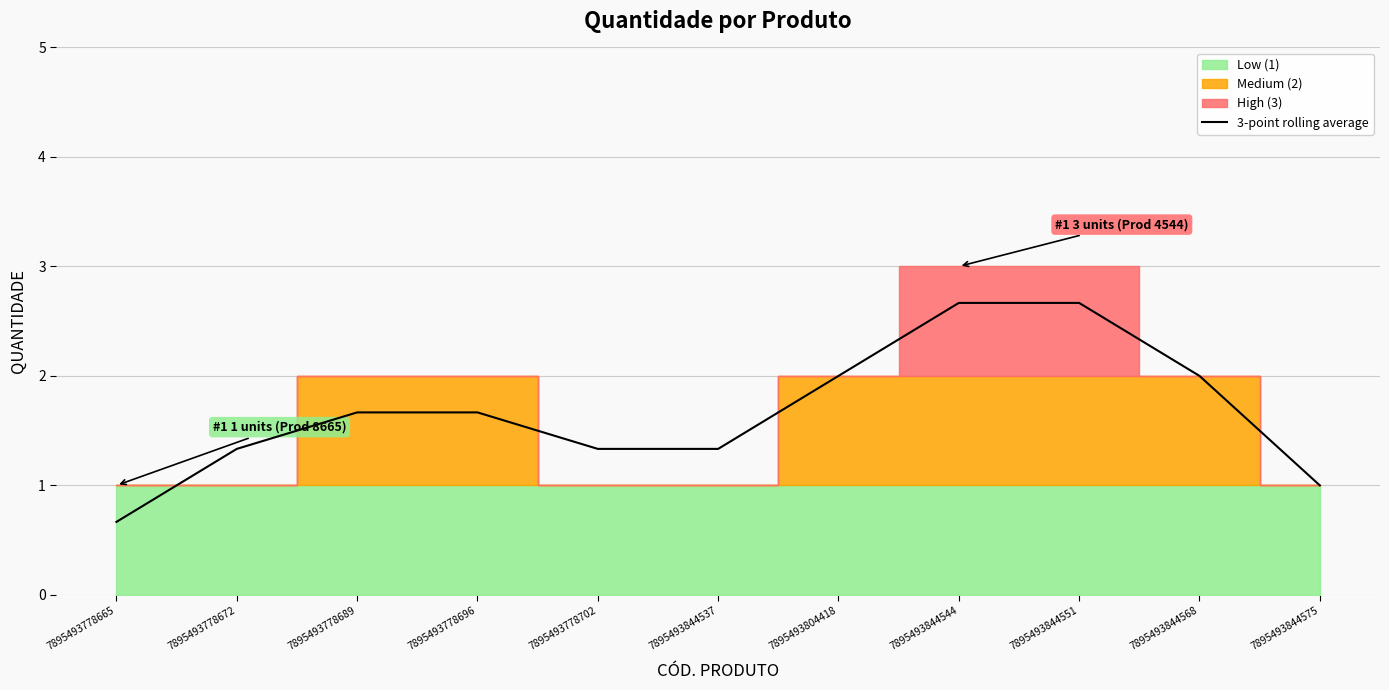

What is the maximum value shown in the chart?

2.7